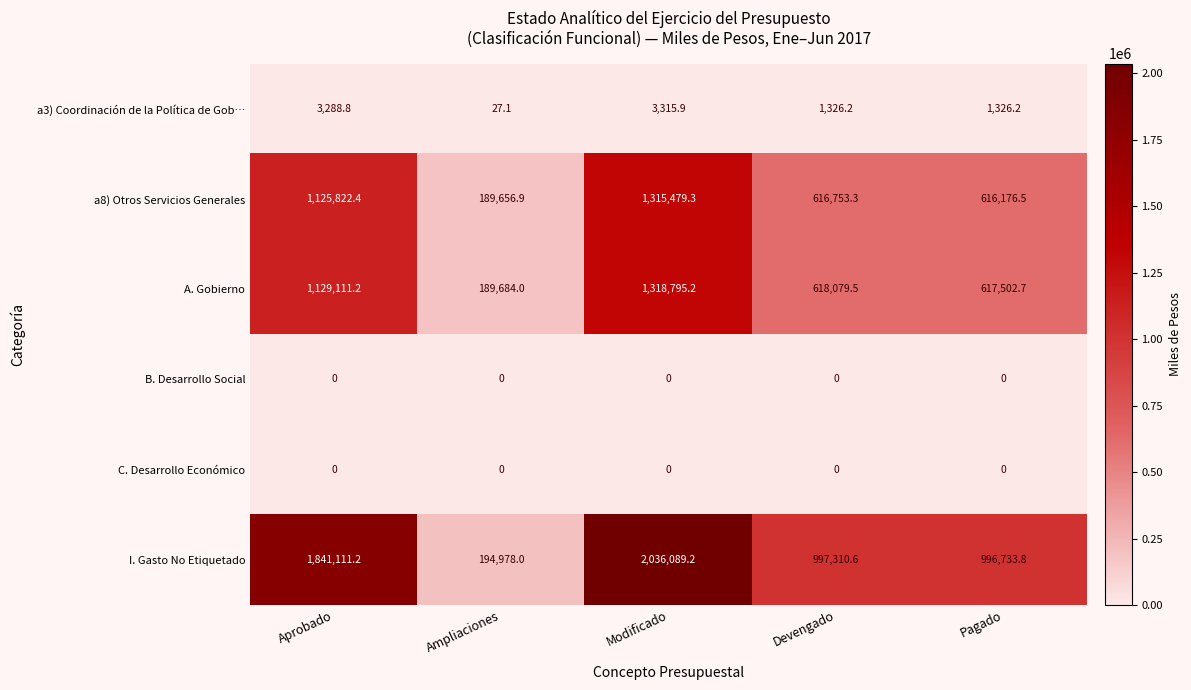

What is the average value of the A. Gobierno series?

774634.5